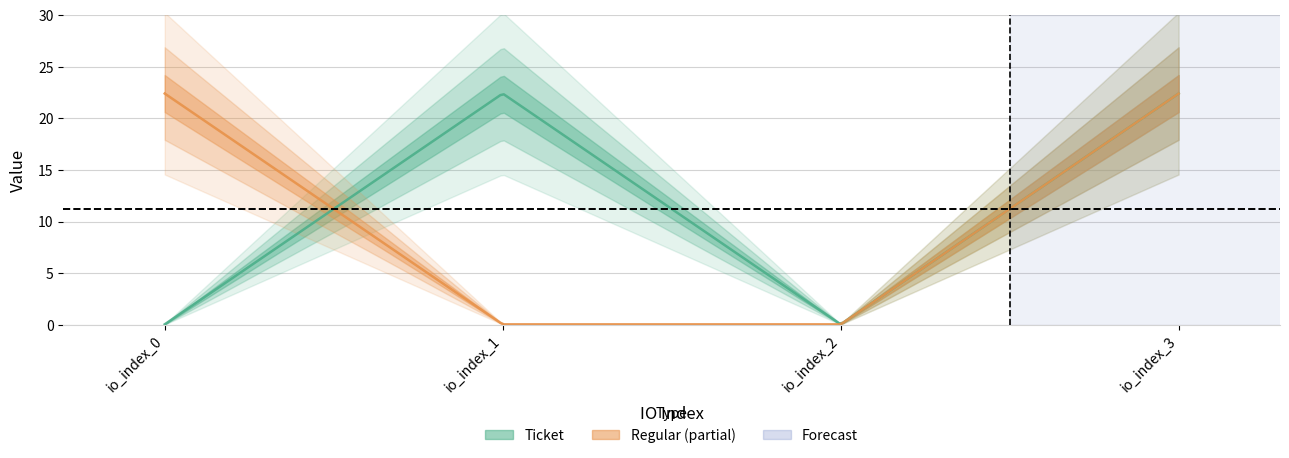

Between io_index_0 and io_index_2, which series saw the biggest shift?

Regular